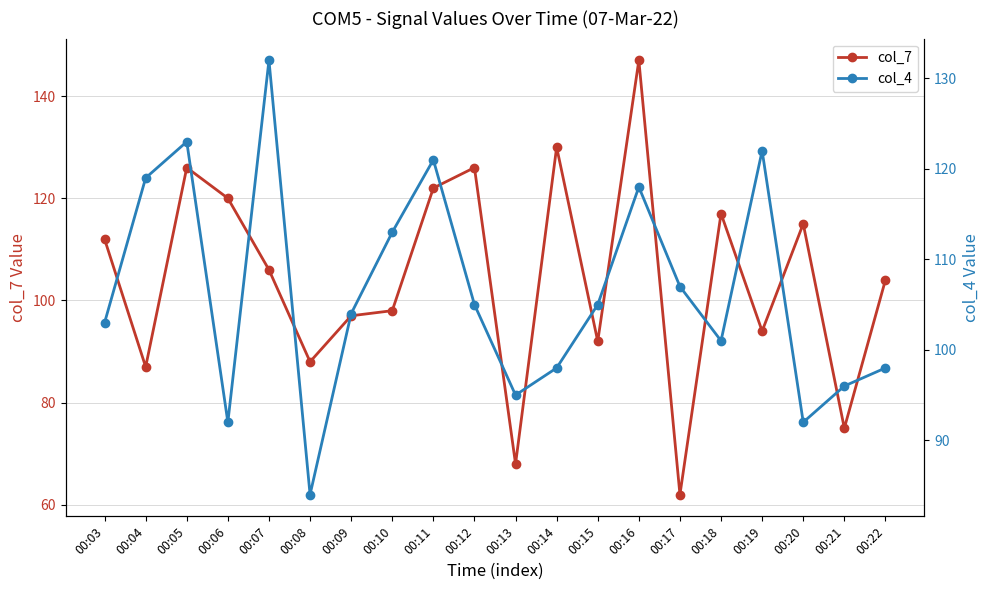

At which category does col_7 reach its first local peak?

00:05